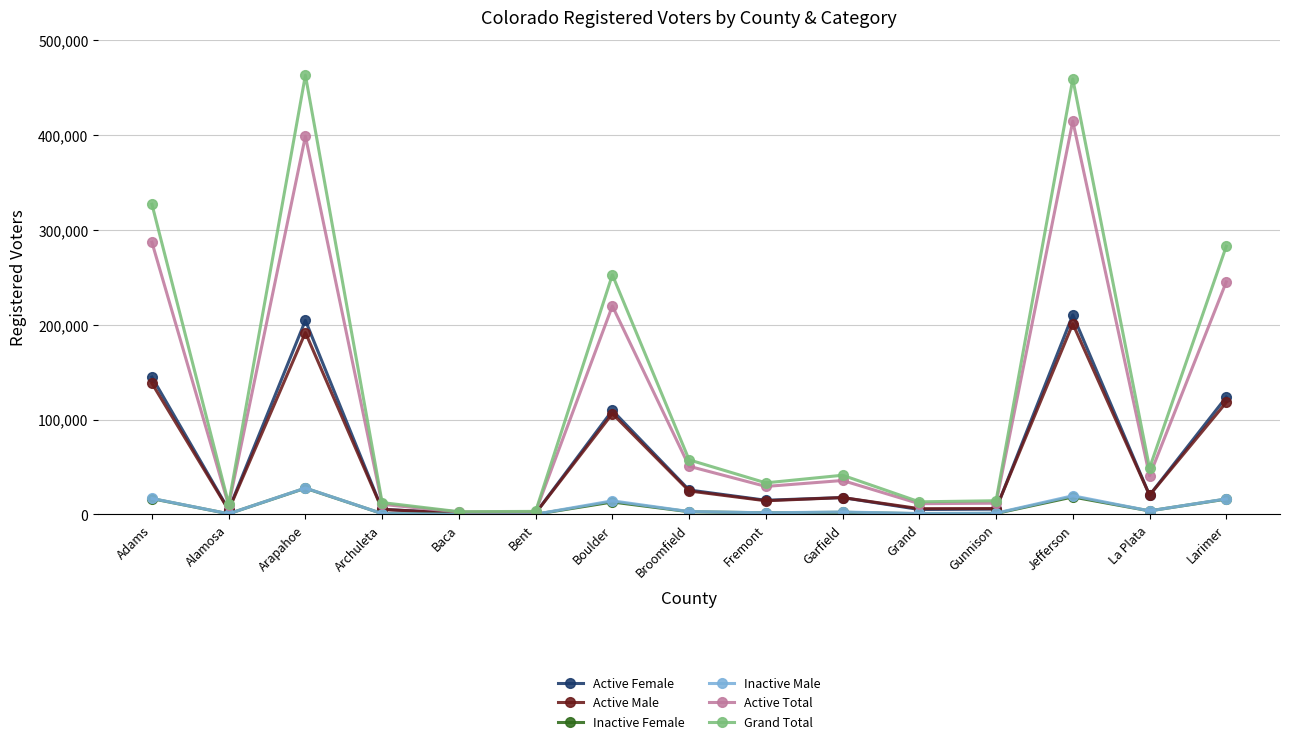

Is it true that Active Total equals 358376 at Boulder?

False